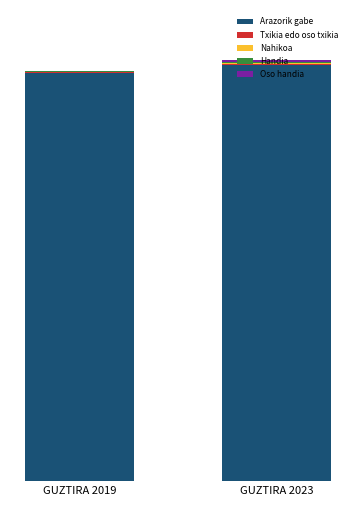

Are the bars grouped side by side (vs. stacked)?

No